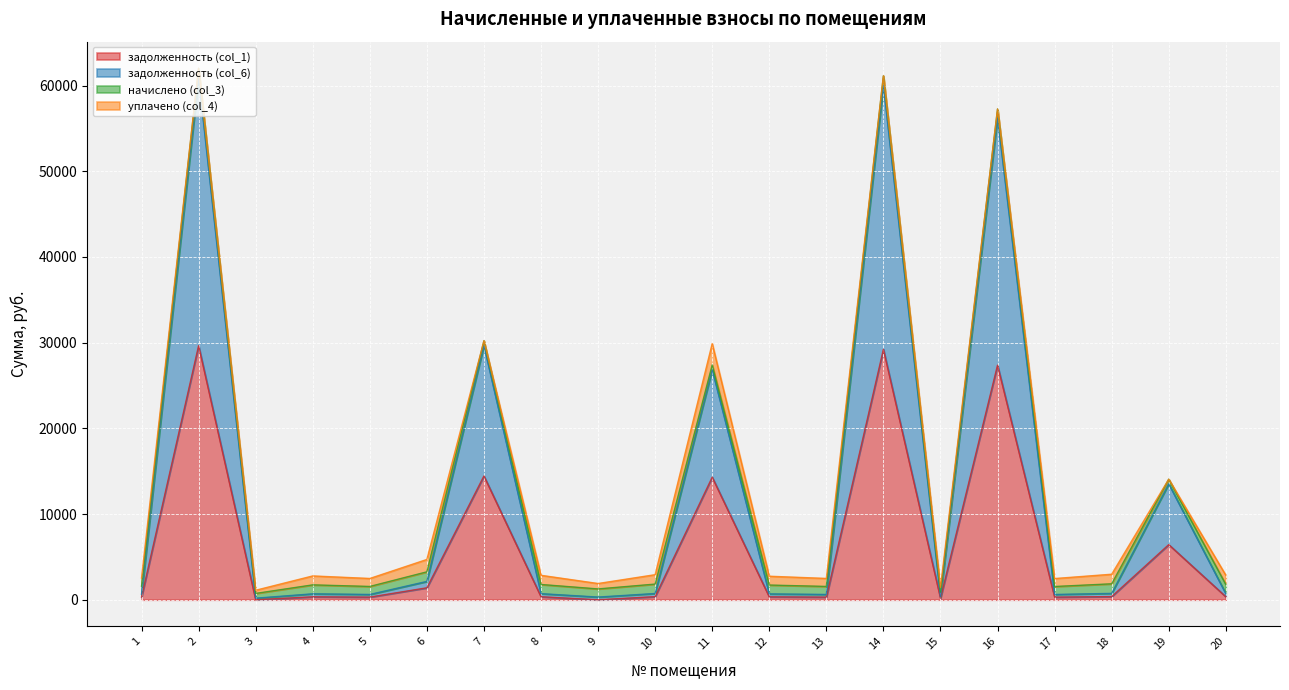

What are all the series names shown in the legend?

задолженность (col_1), задолженность (col_6), начислено (col_3), уплачено (col_4)